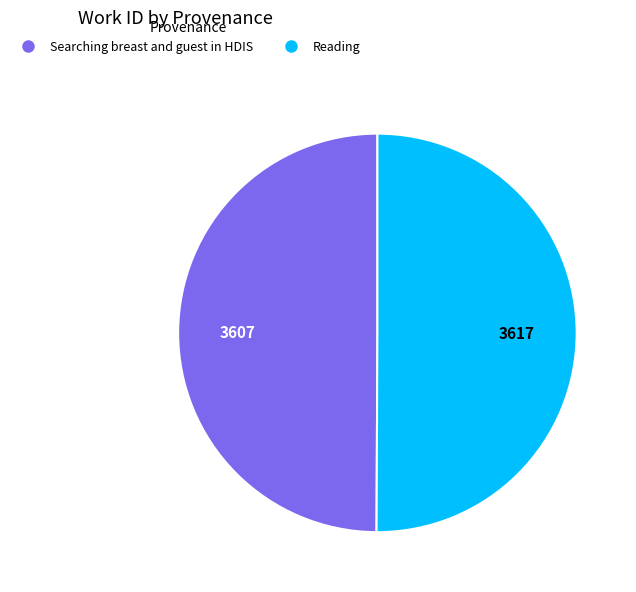

Count the number of slices in the pie.

2